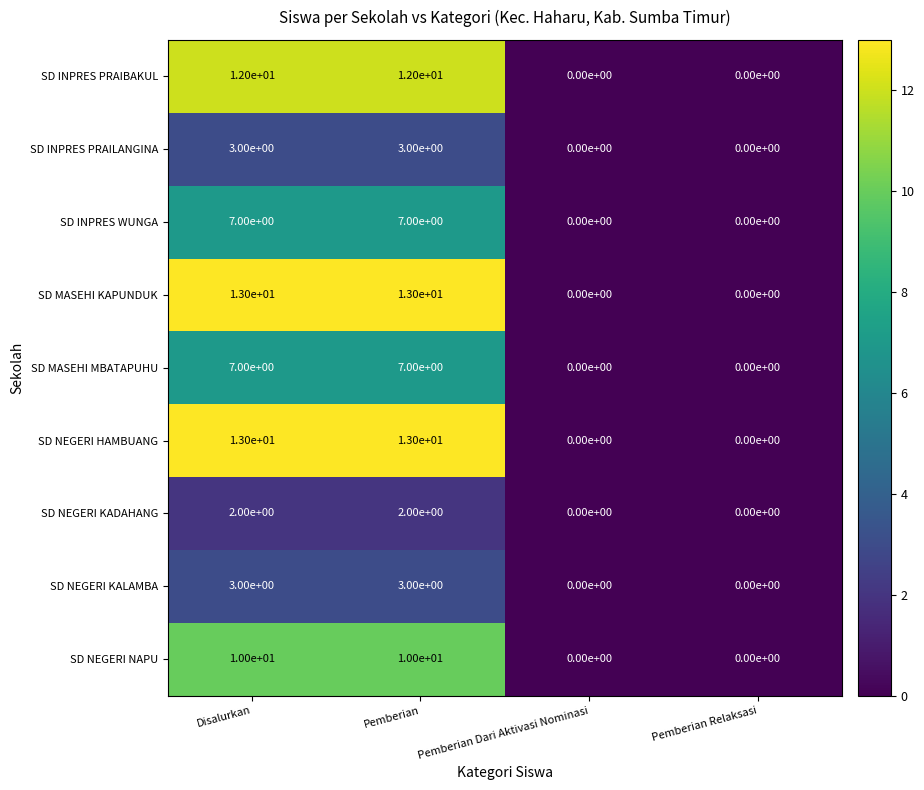

At how many categories does at least one series exceed 5?

2